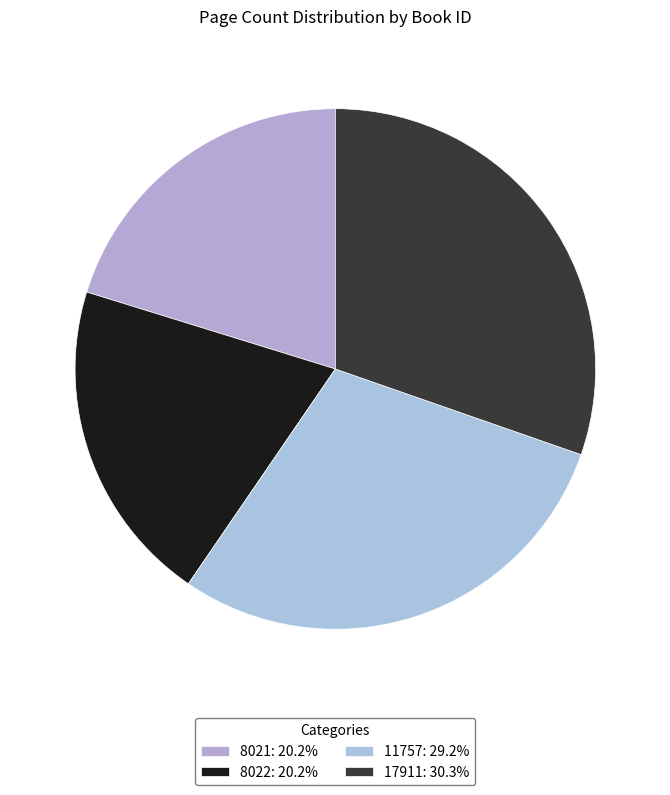

To the nearest percent, what percentage of the pie is 8022?

20%